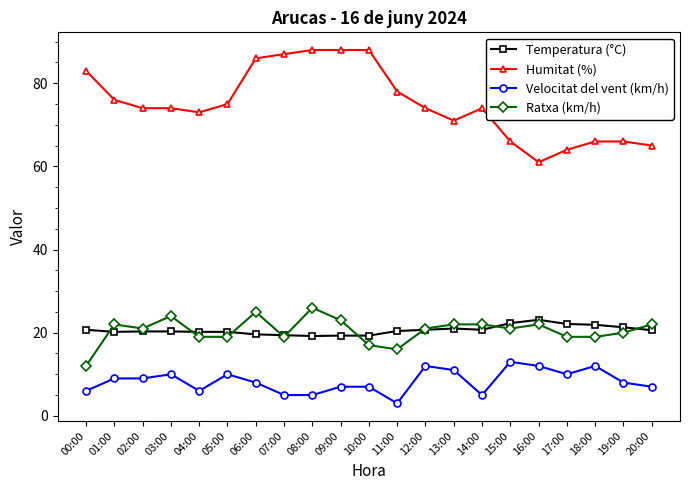

True or false: Temperatura (°C) has more than 0 points higher than both neighbors.

True